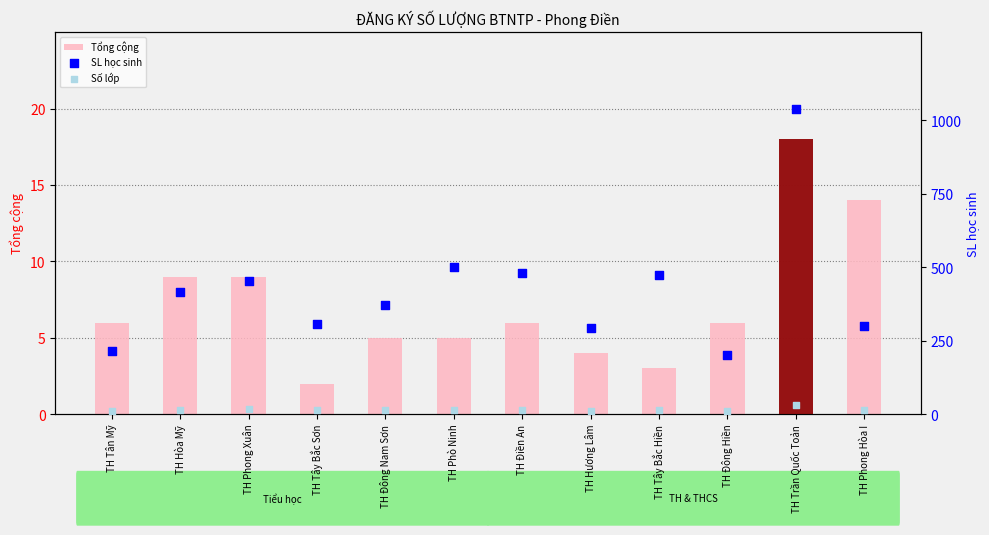

Which series has the widest spread of Y values?

SL học sinh